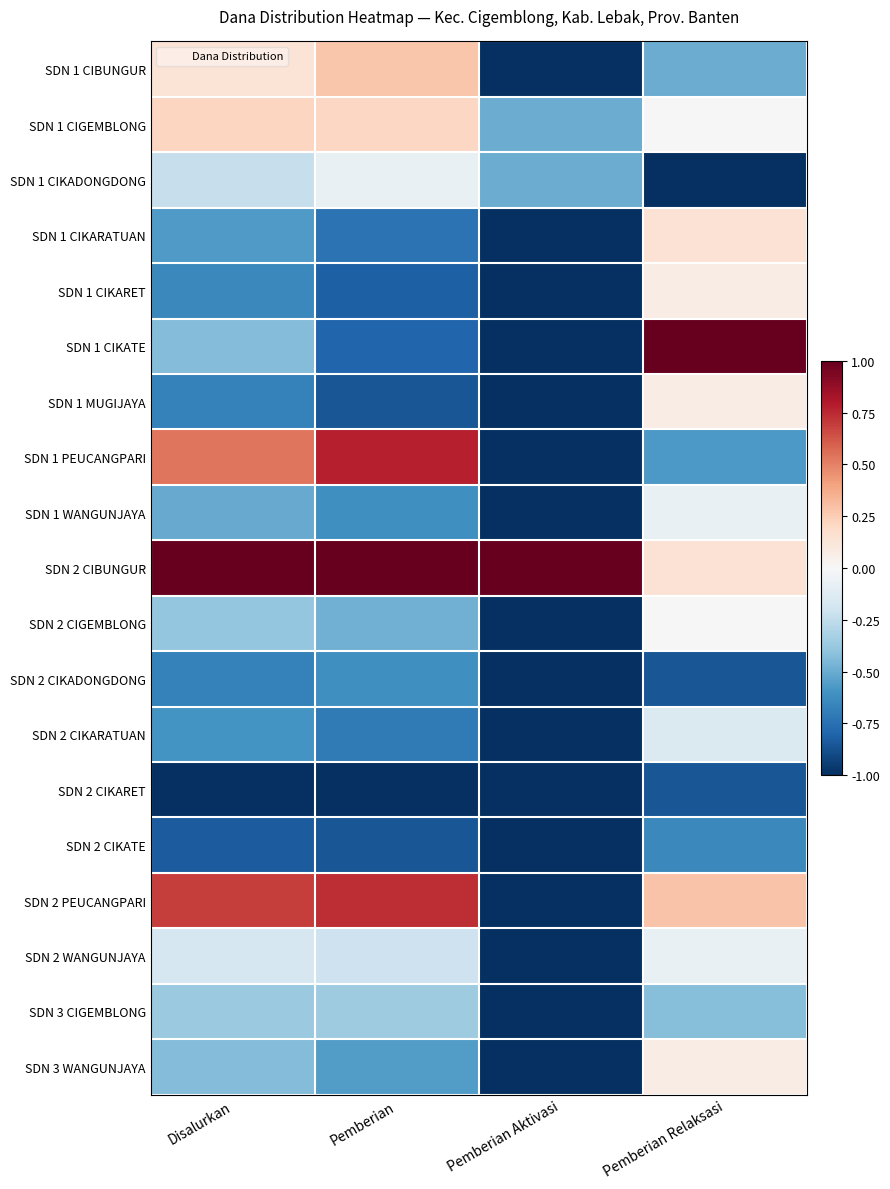

Which series has the largest total across all categories?

SDN 2 CIBUNGUR